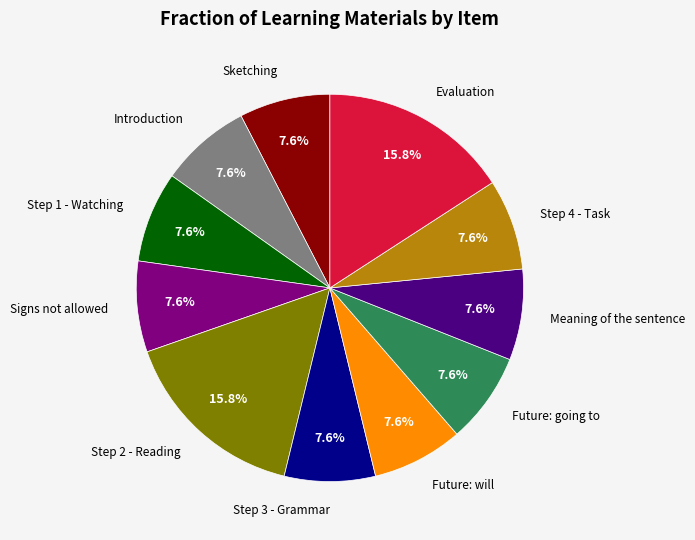

Is there any slice that represents more than half of the pie?

No